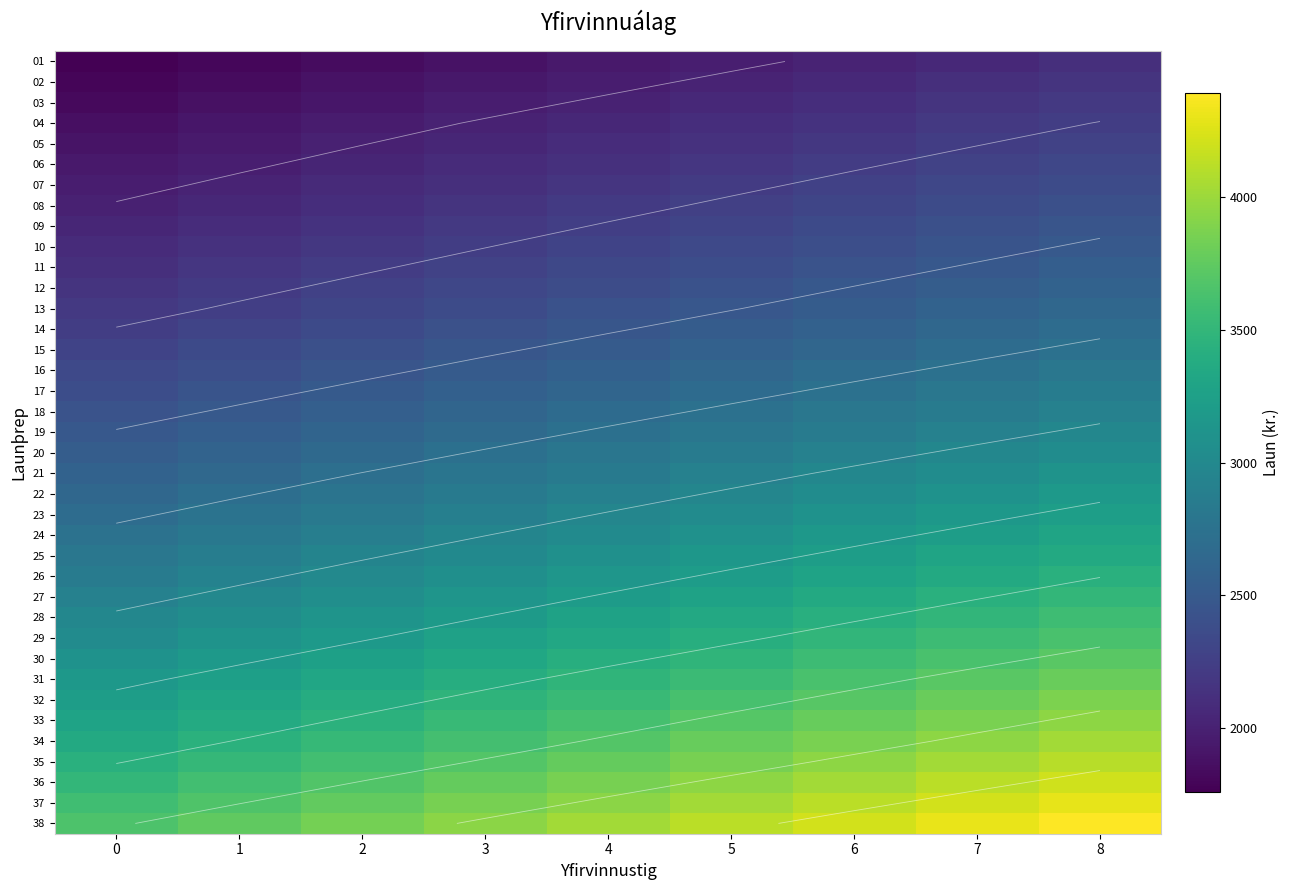

At which category is the sum across all series the highest?

8